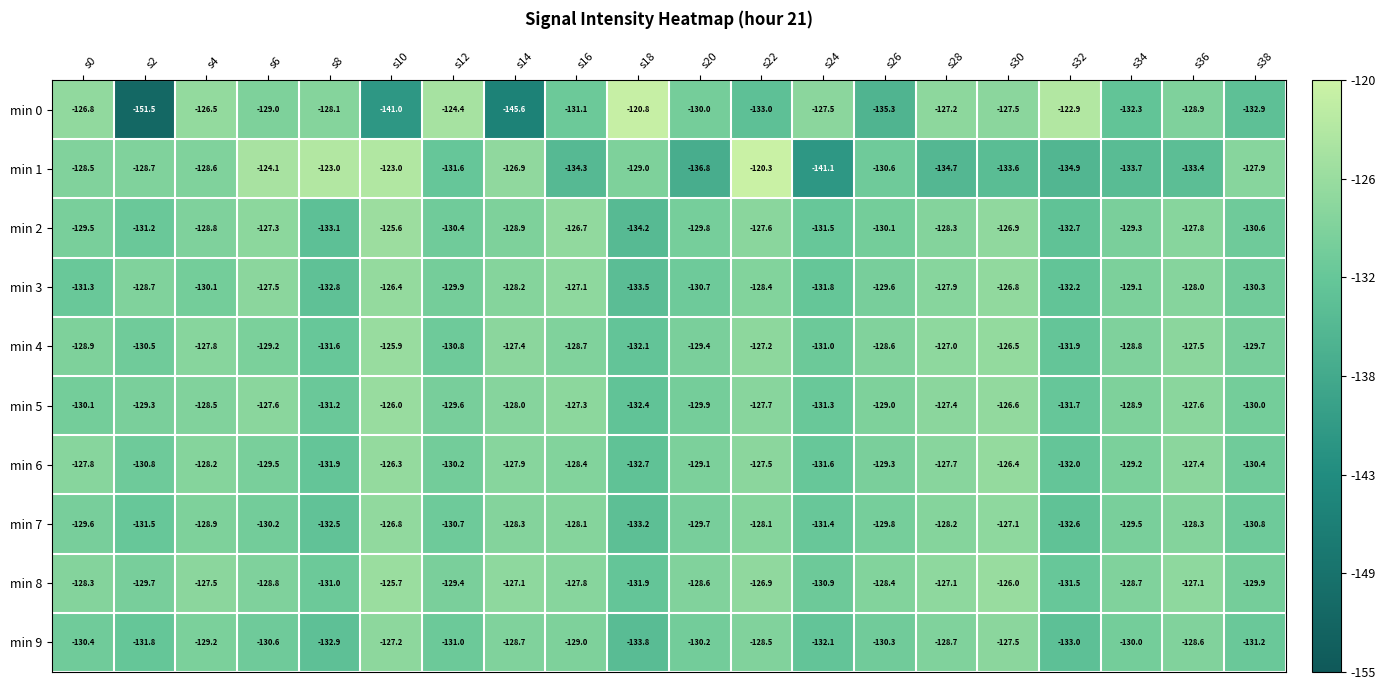

Rank the series by their maximum value, from lowest to highest.

min 9, min 7, min 3, min 6, min 5, min 4, min 8, min 2, min 0, min 1